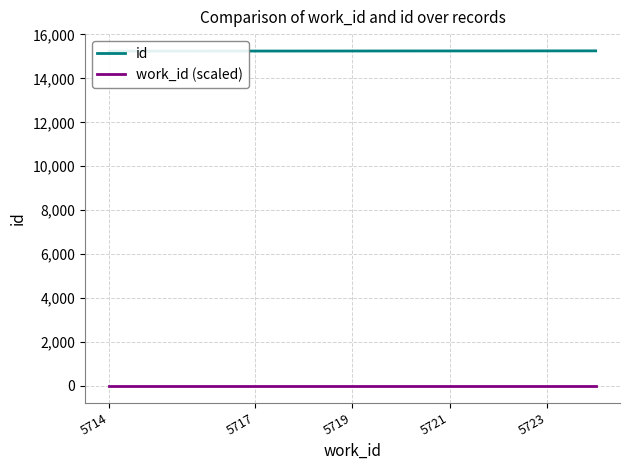

True or false: work_id (scaled) has a value of 2.6 at 5714.

True